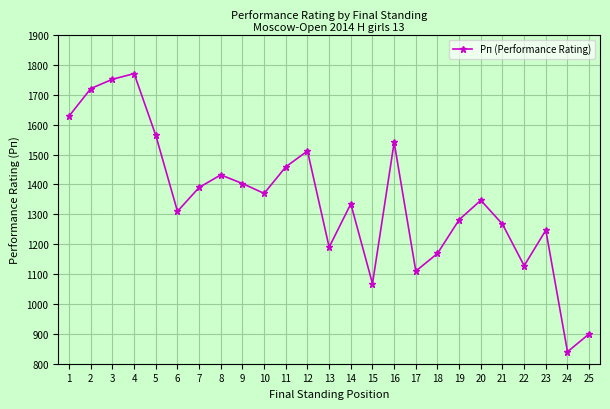

The value at 25 is 1538. True or false?

False